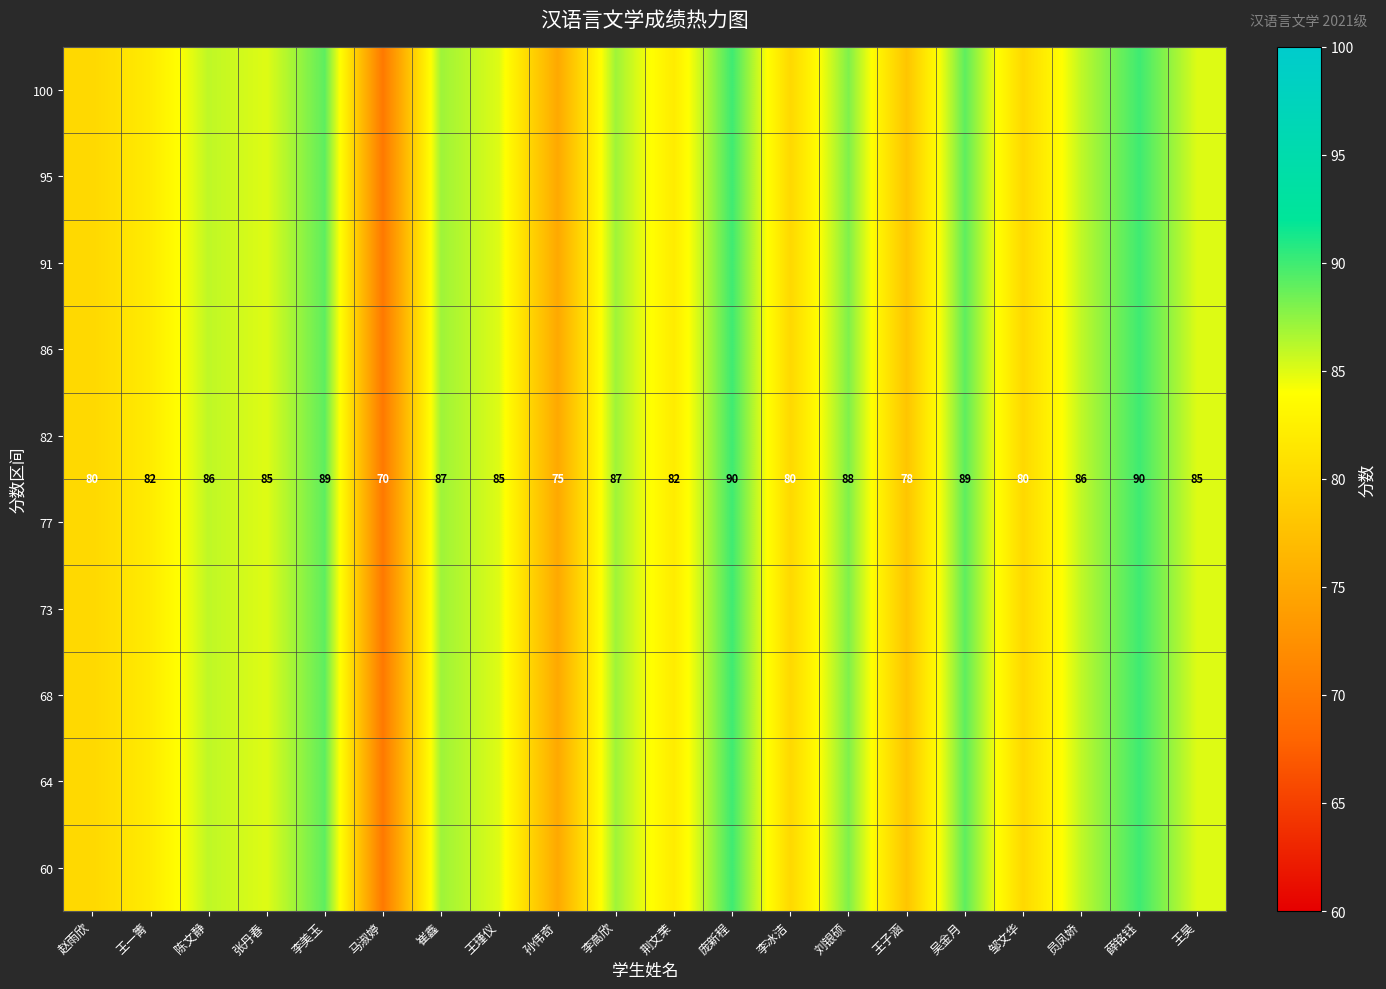

What is the sum of the 77 values at 刘银硕 and 张丹春?

173